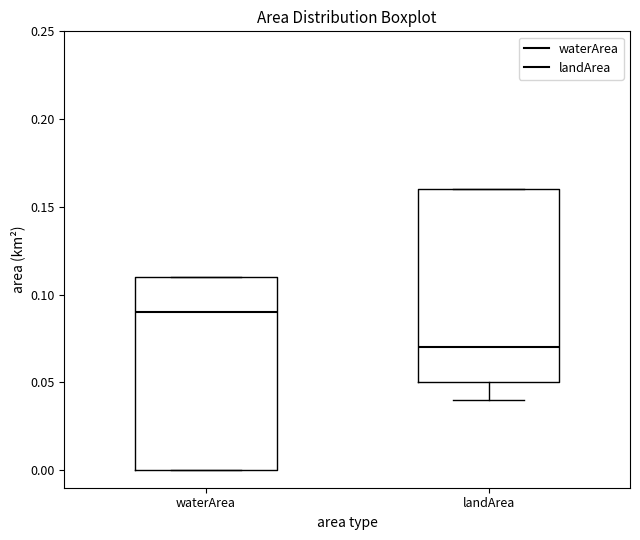

Reading left to right, transcribe this box plot: for each box, give where its median line is, the range the box spans, and where its two whiskers end, as read against the y-axis. The values are not printed on the chart, so give them approximately, as read against the axis.

waterArea: median 0.09, box 0.00 to 0.11, whiskers 0.00 to 0.11
landArea: median 0.07, box 0.05 to 0.16, whiskers 0.04 to 0.16